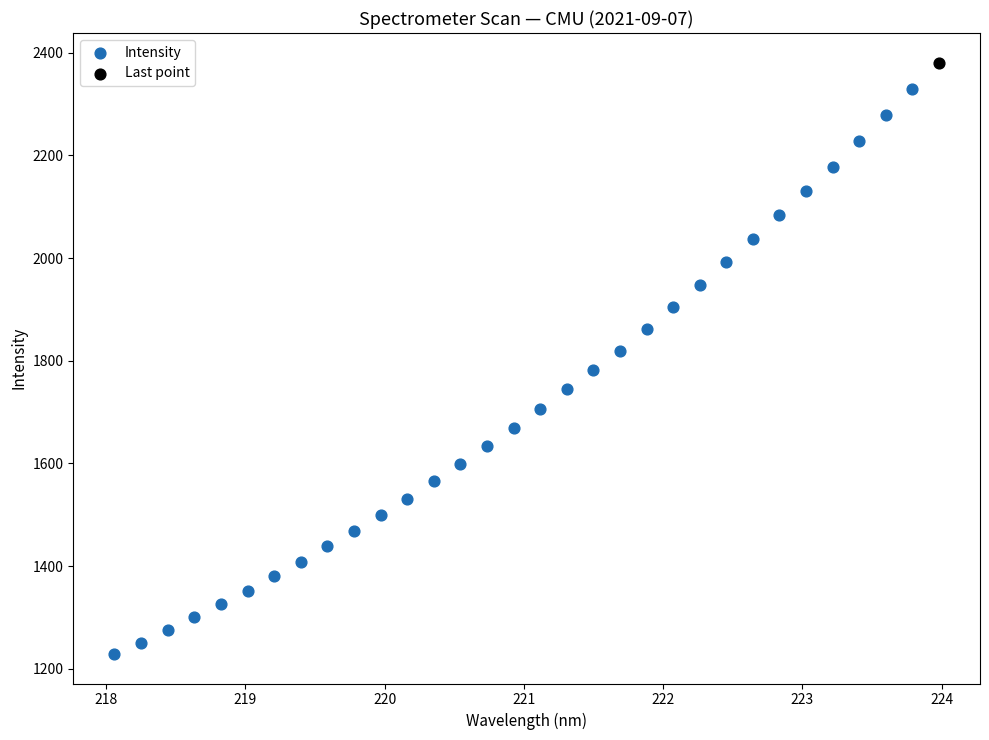

What are all the series names shown in the legend?

Intensity, Last point